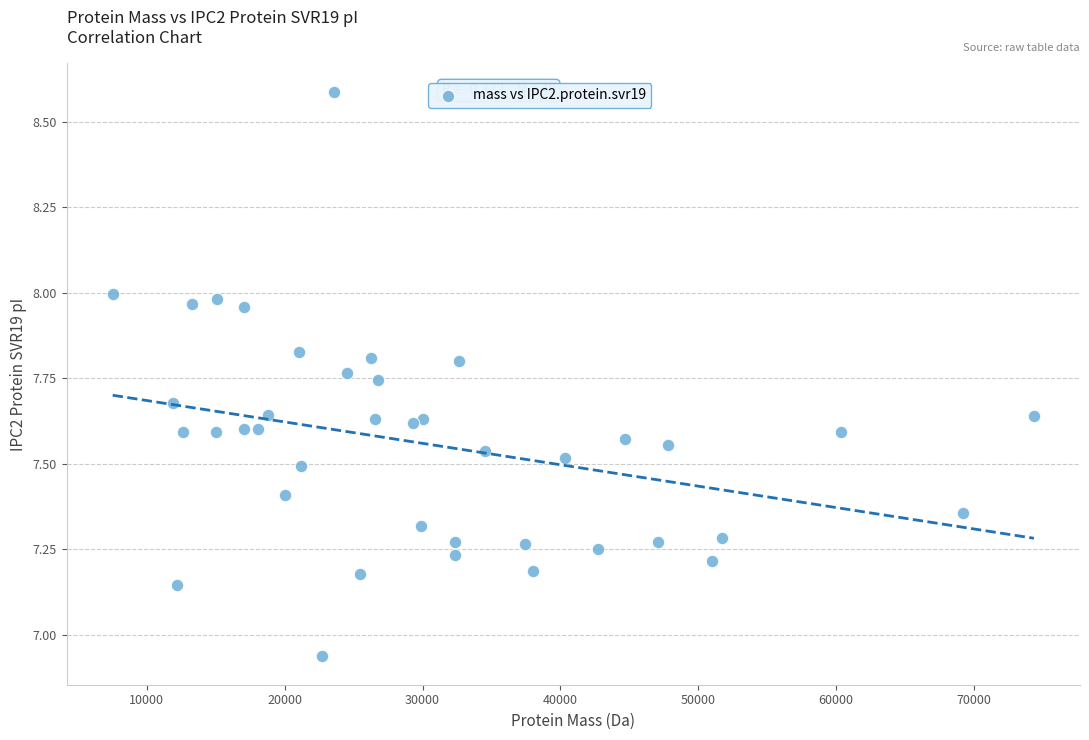

What is the range of X values (max minus min)?

66829.8